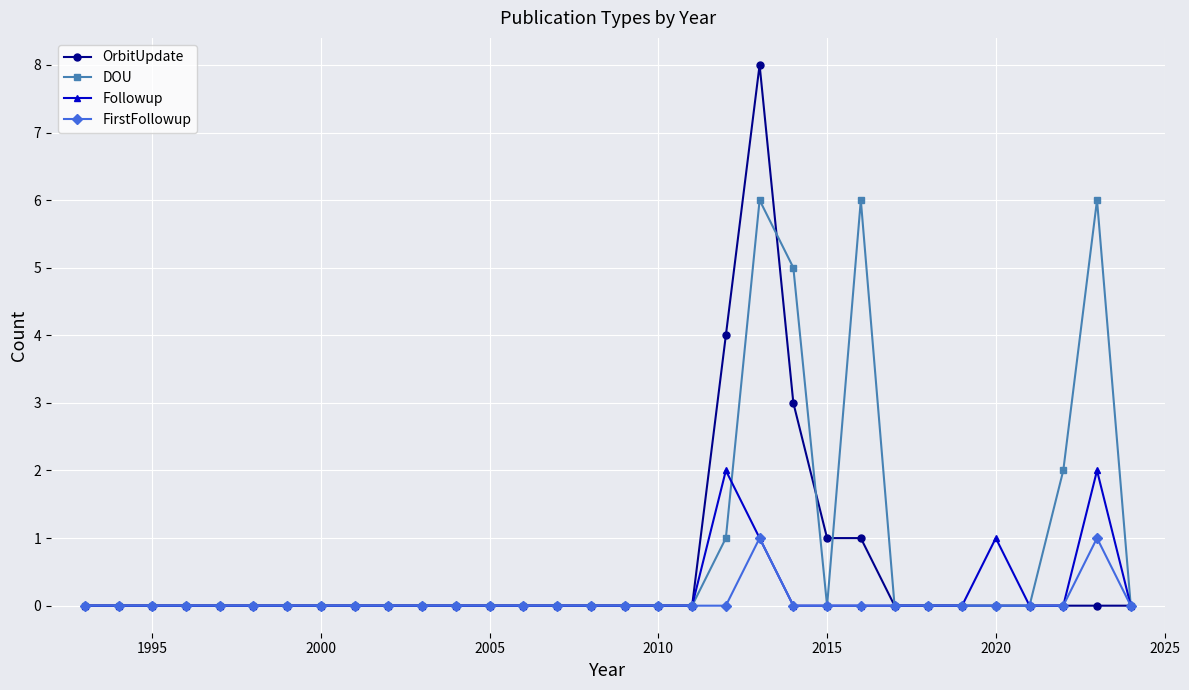

Rank the series by their maximum value, from lowest to highest.

FirstFollowup, Followup, DOU, OrbitUpdate